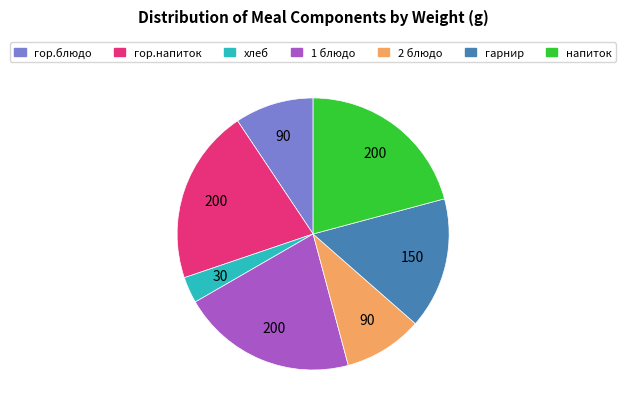

Is there a majority slice in this chart?

No